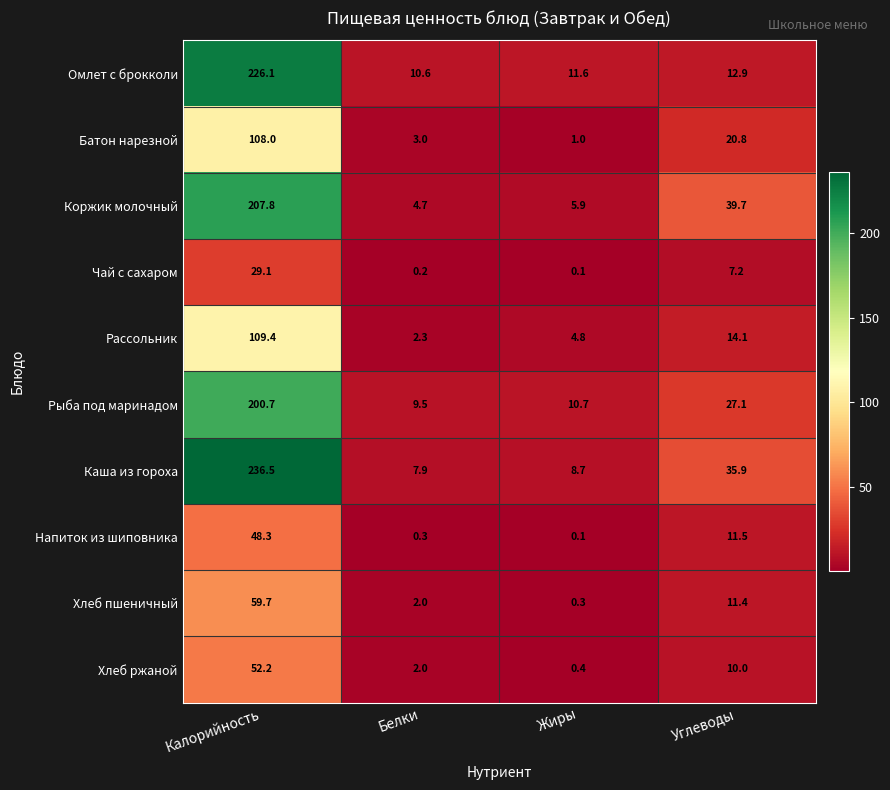

What is the sum of all Каша из гороха values?

289.0